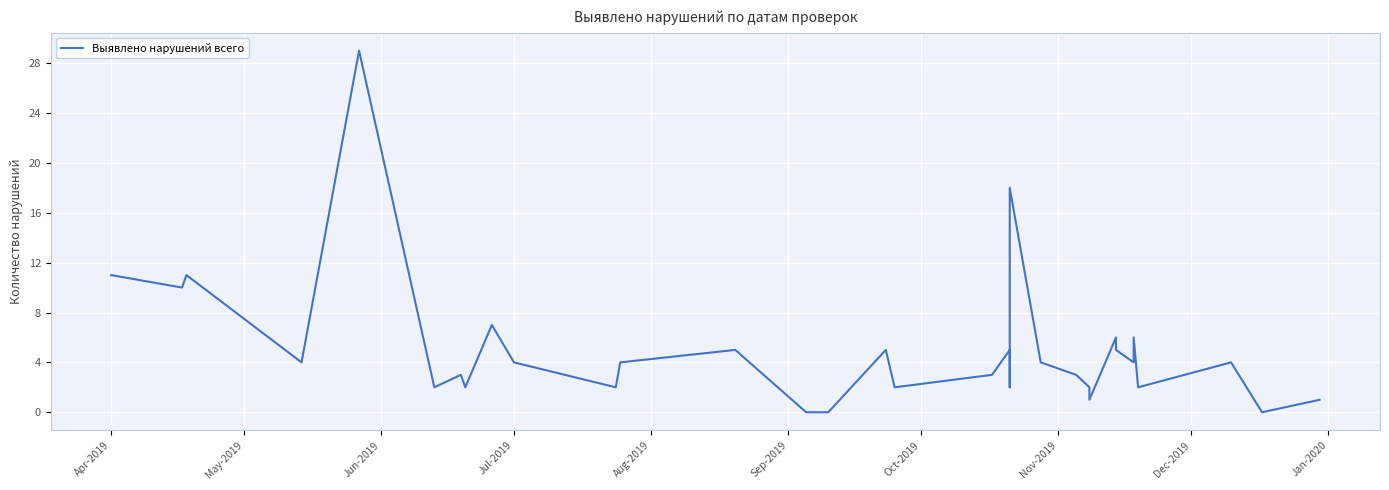

True or false: the data has more than 2 interior local peaks.

True